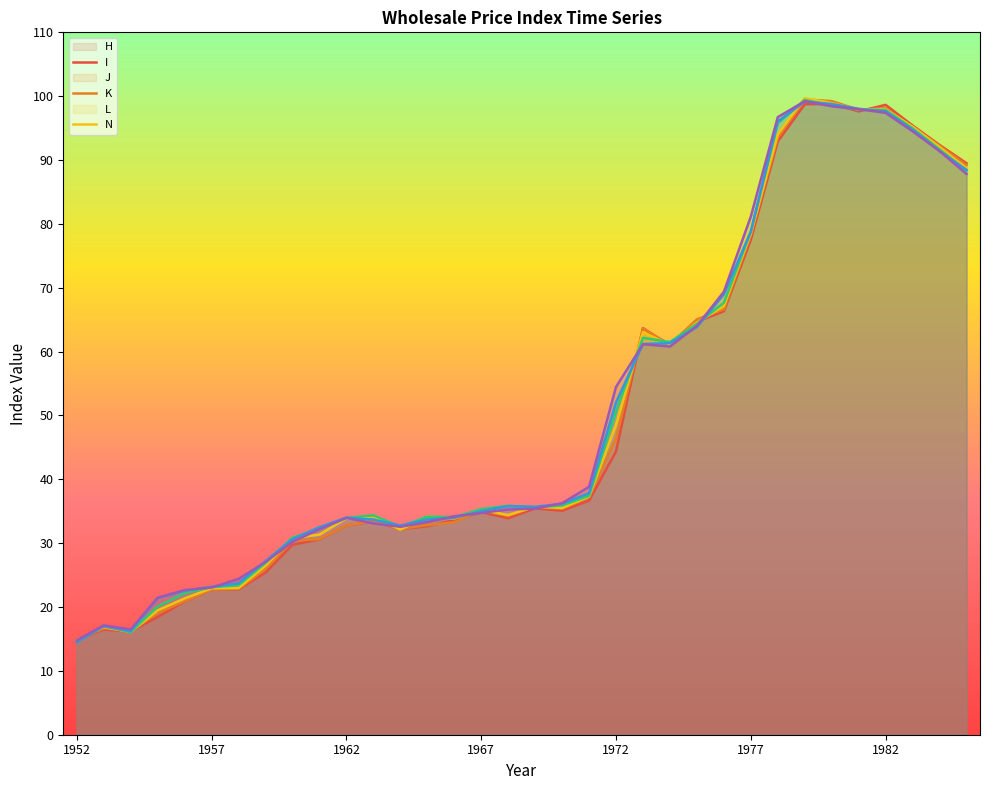

True or false: L and J intersect in this chart.

True